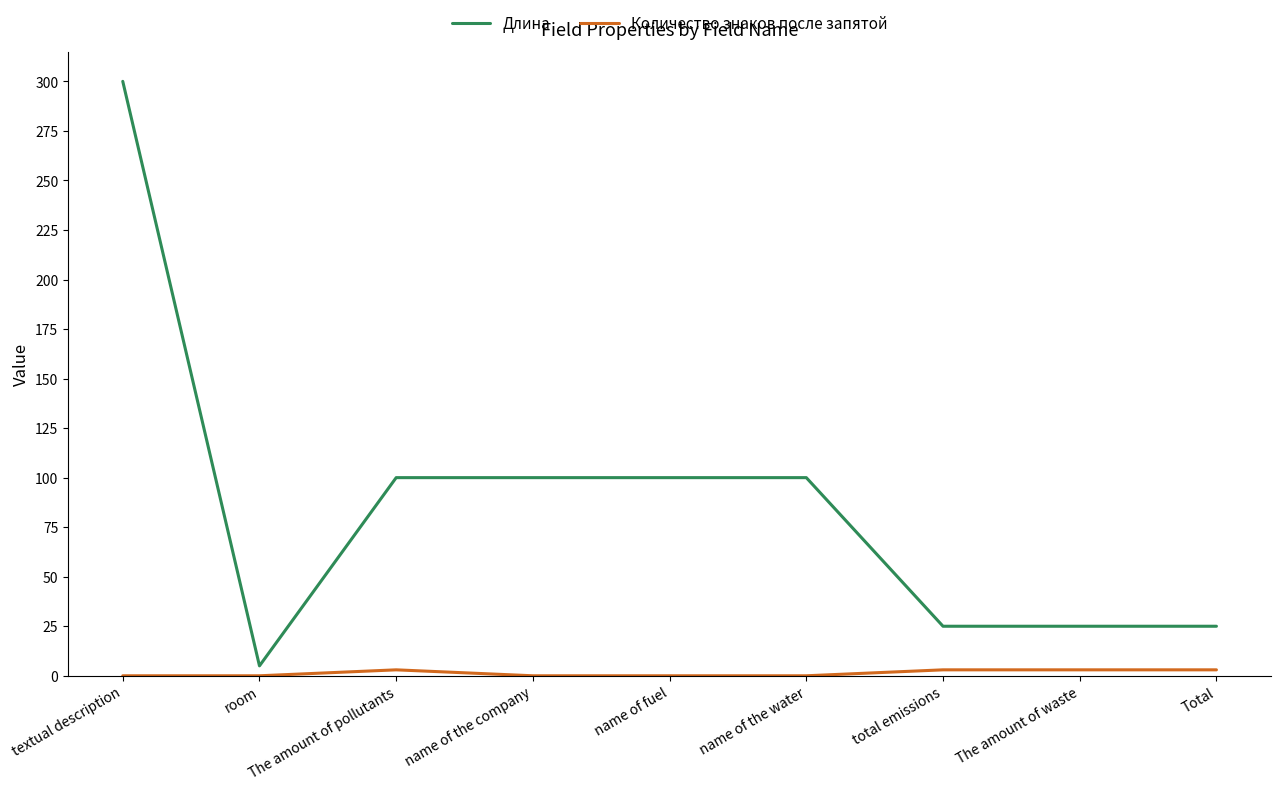

Which category has the lowest value in the Длина series?

room